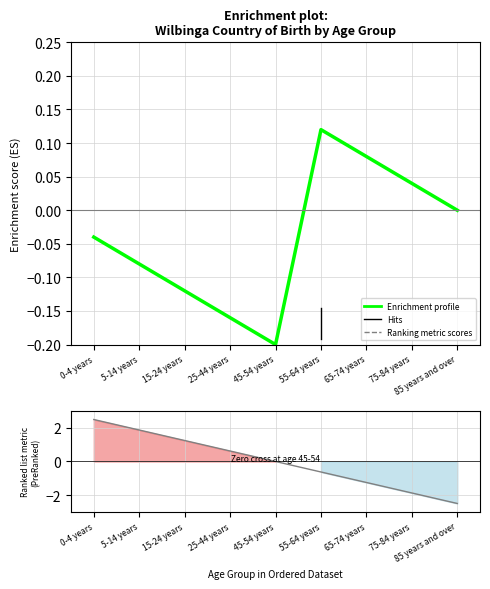

True or false: Ranking metric scores and Enrichment profile cross at least once.

True